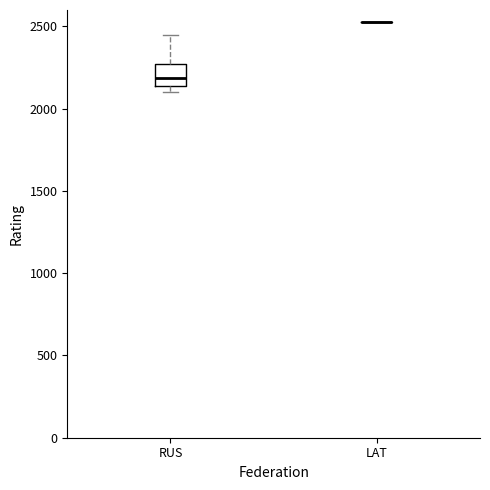

Reading left to right, read every box against the y-axis: the position of its median line, the range the box covers, and the ends of its whiskers. The values are not printed on the chart, so give them approximately, as read against the axis.

RUS: median 2200, box 2150 to 2250, whiskers 2100 to 2450
LAT: box collapsed to a line at 2550, whiskers 2550 to 2550